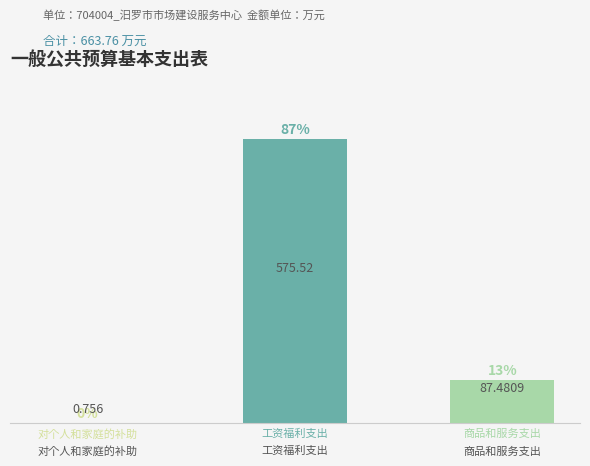

Between 对个人和家庭的补助 and 工资福利支出, which is larger?

工资福利支出